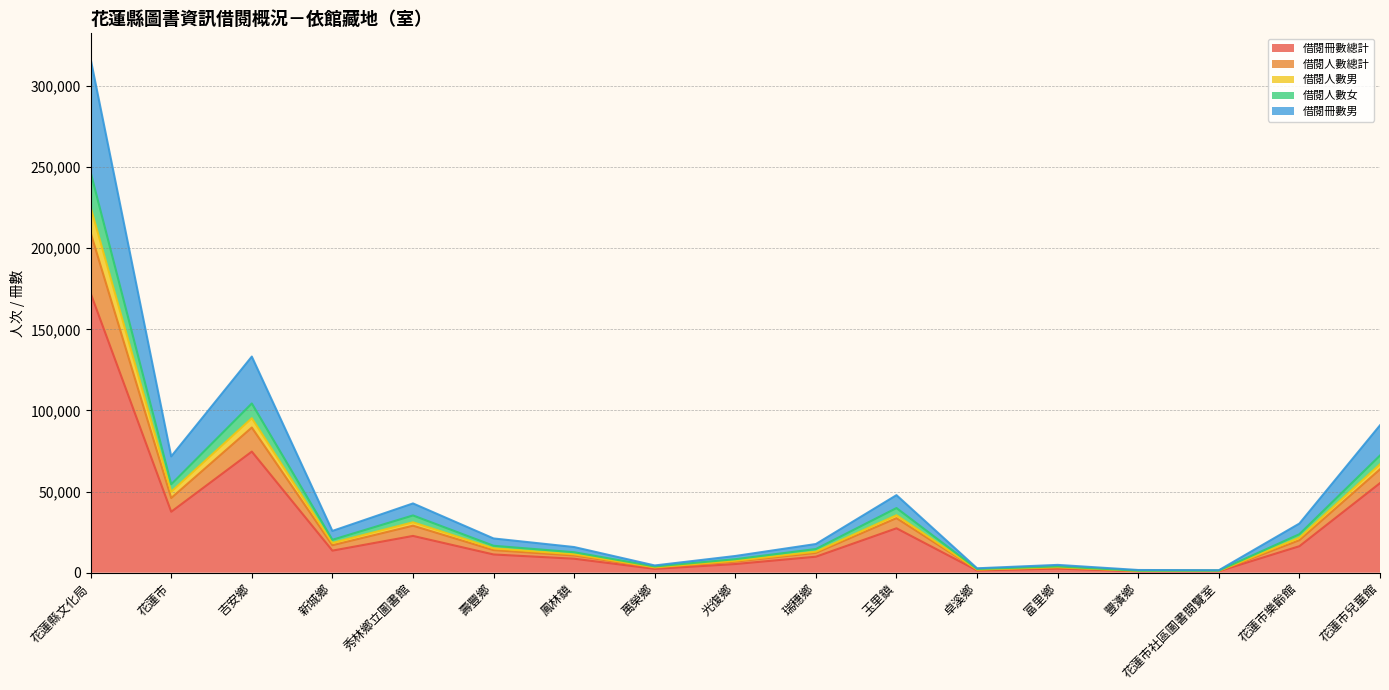

Which category has the highest value across all series?

花蓮縣文化局